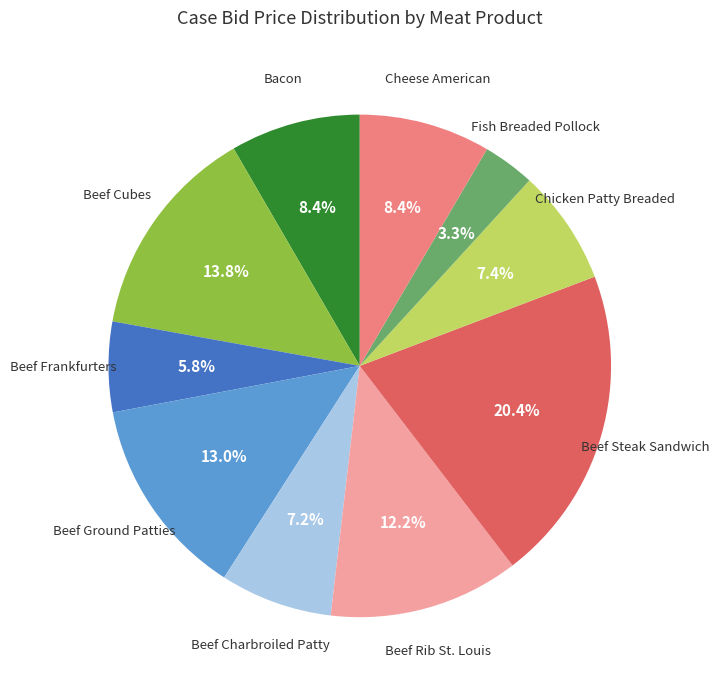

Does Fish Breaded Pollock account for over 50% of the chart?

No